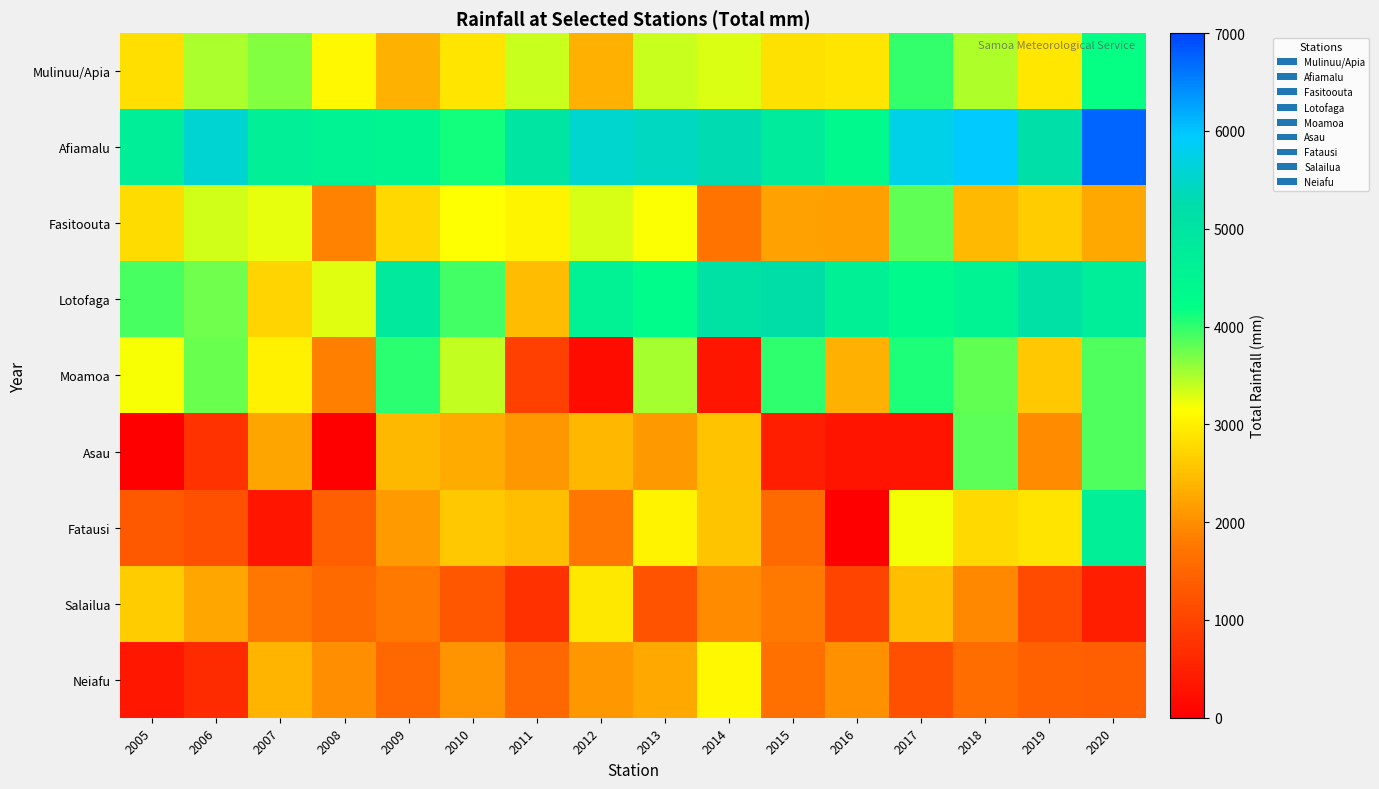

How many distinct data groups are displayed?

9